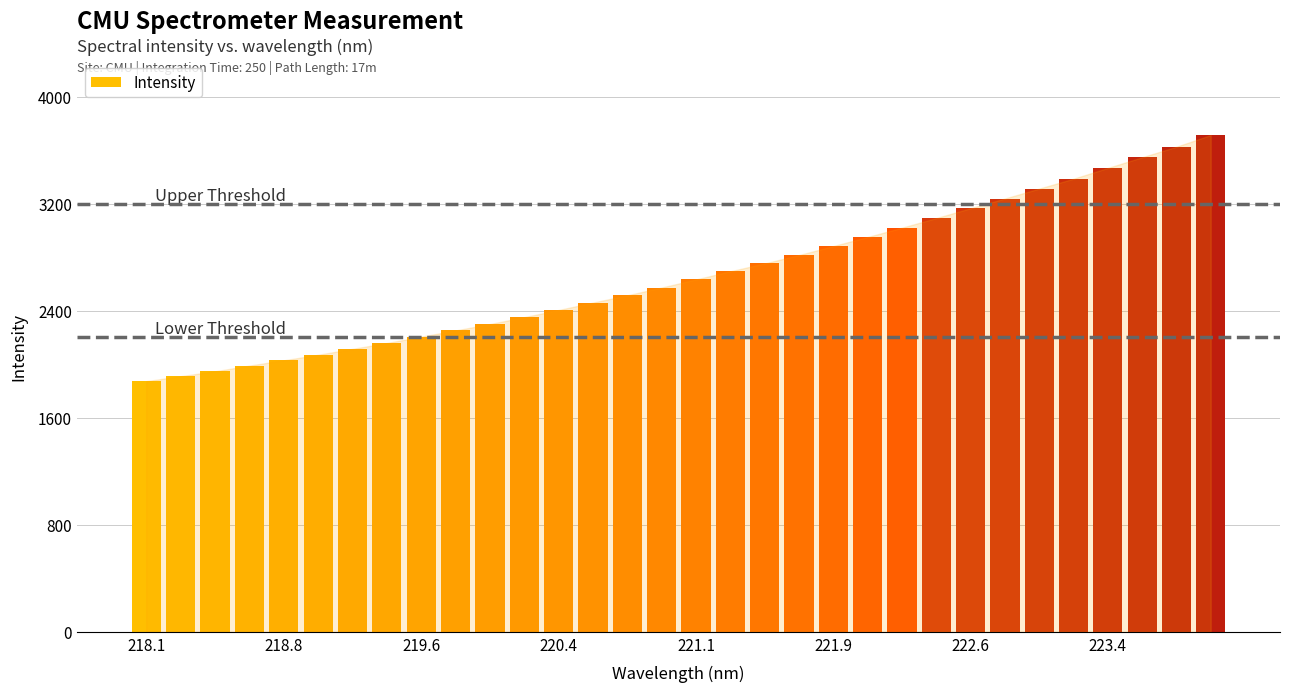

What is the value of the 30th bar from the left?

3546.9